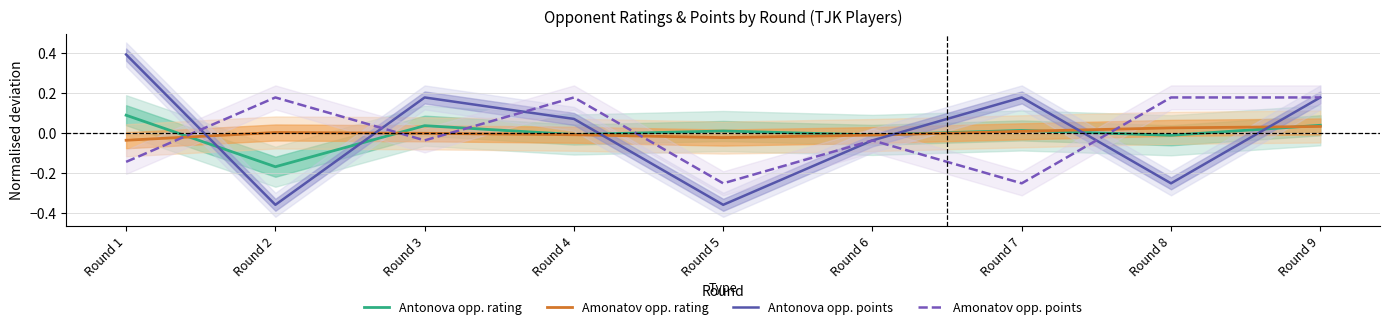

How many series are shown in this chart?

4